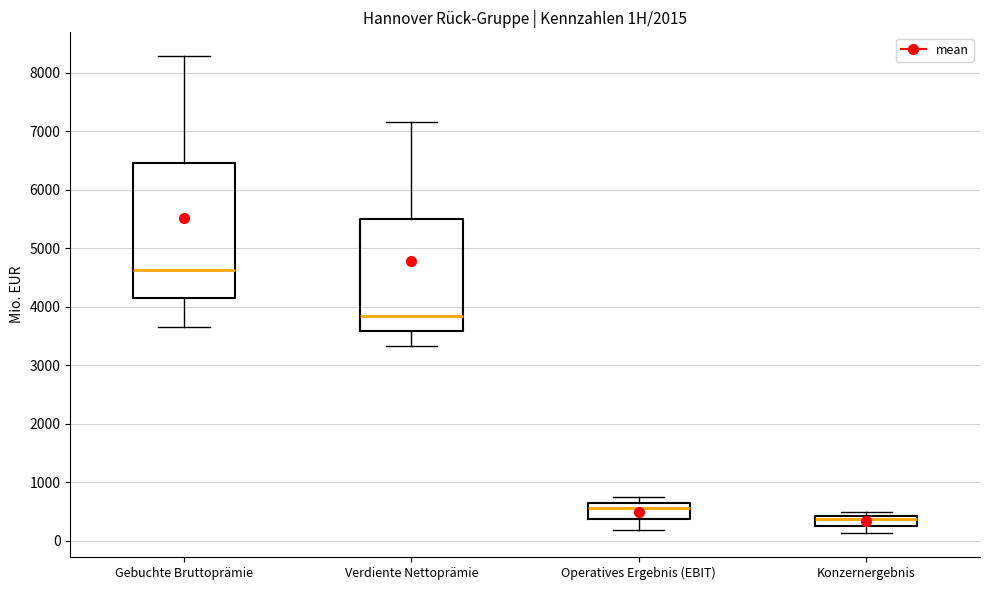

Reading left to right, read every box against the y-axis: the position of its median line, the range the box covers, and the ends of its whiskers. The values are not printed on the chart, so give them approximately, as read against the axis.

Gebuchte Bruttoprämie: median 4600, box 4100 to 6500, whiskers 3700 to 8300
Verdiente Nettoprämie: median 3800, box 3600 to 5500, whiskers 3300 to 7200
Operatives Ergebnis (EBIT): median 600, box 400 to 700, whiskers 200 to 700 (just above the box's upper edge)
Konzernergebnis: median 400 (just below the box's upper edge), box 300 to 400, whiskers 100 to 500